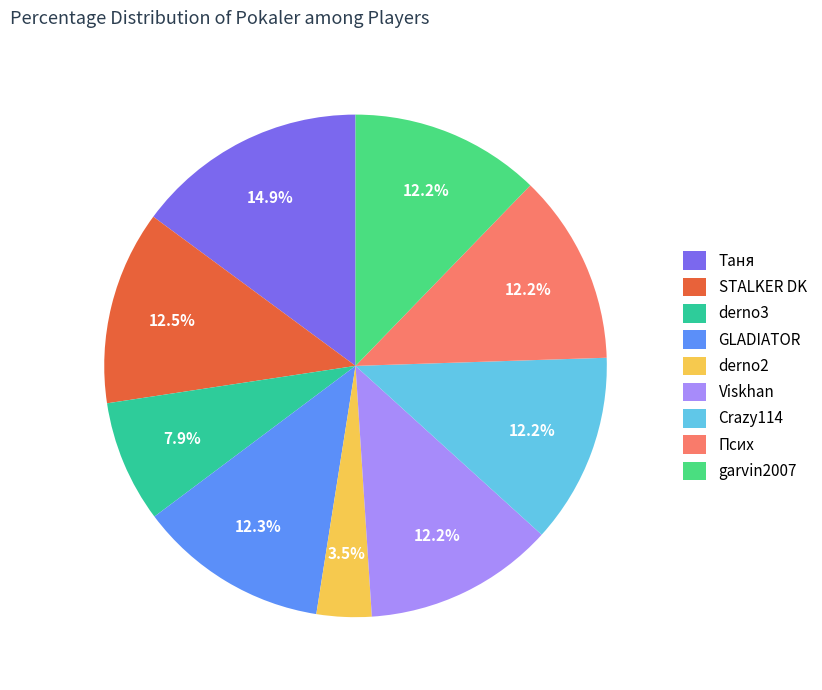

Which category has the smallest portion of the pie?

derno2